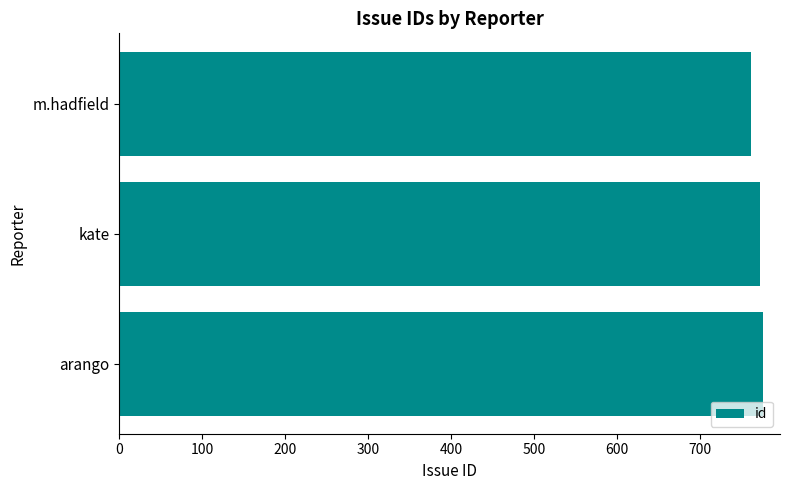

How many values are between 762 and 777?

3